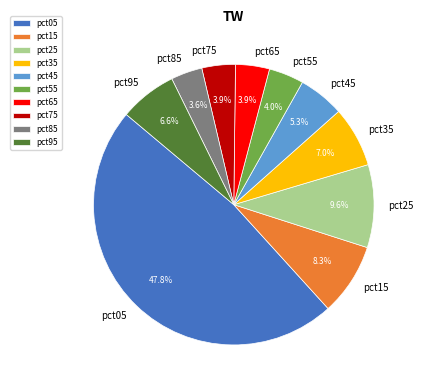

The pct65 slice represents 4% of the pie. True or false?

True